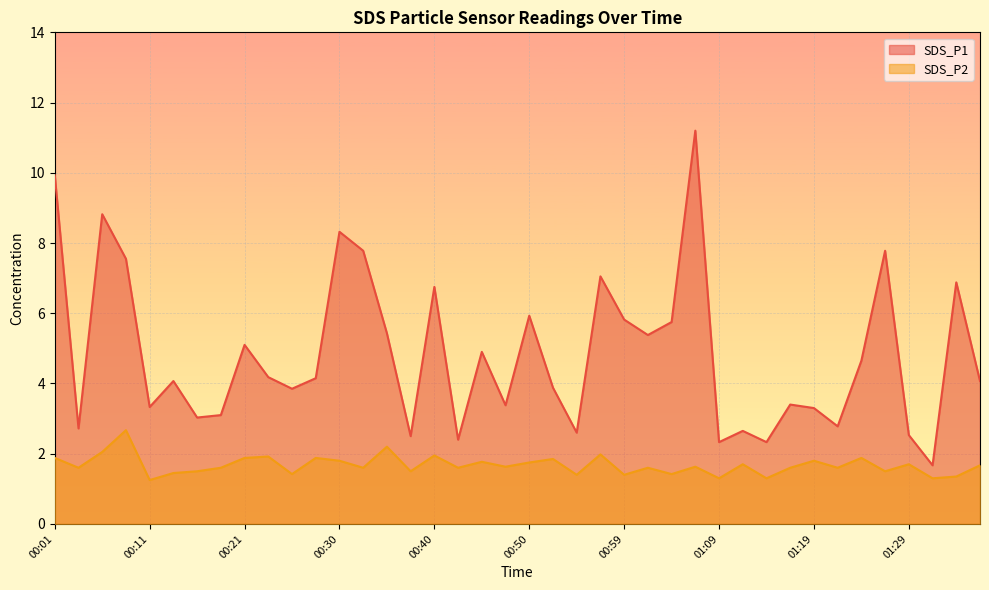

Which series has the widest spread of values?

SDS_P1